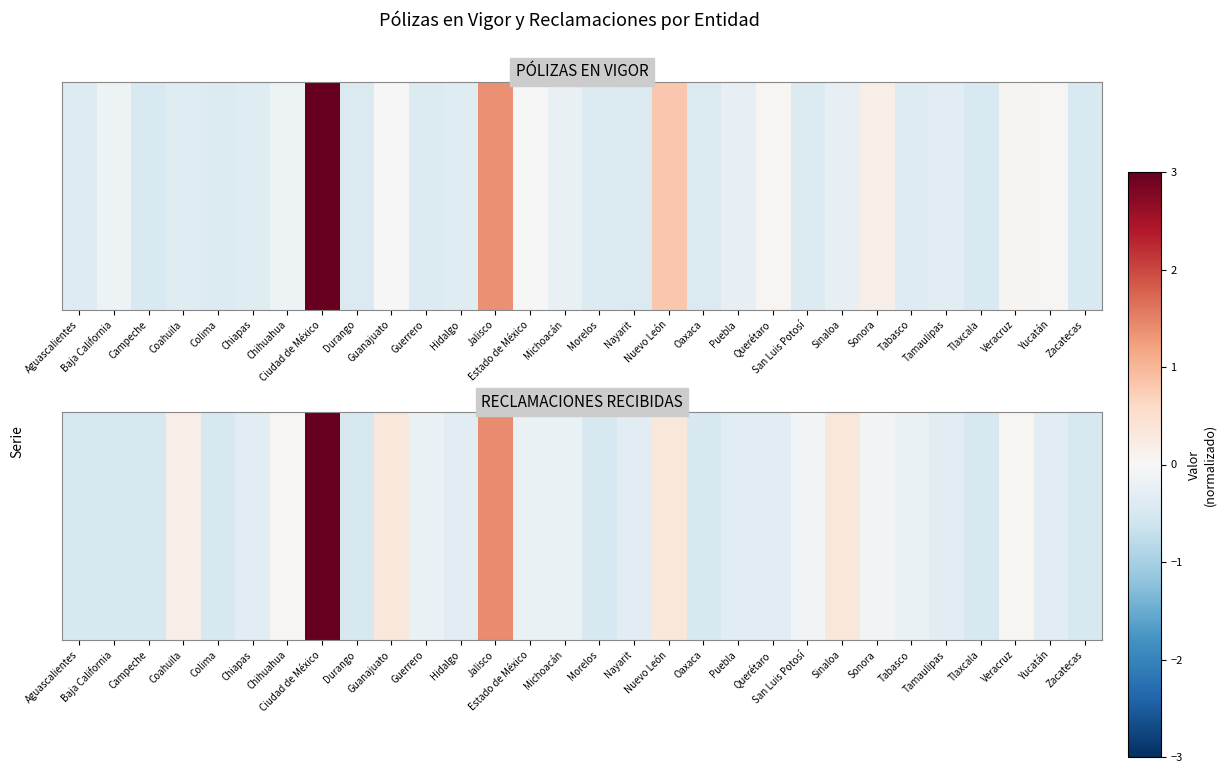

Which category has the highest value across all series?

Ciudad de México